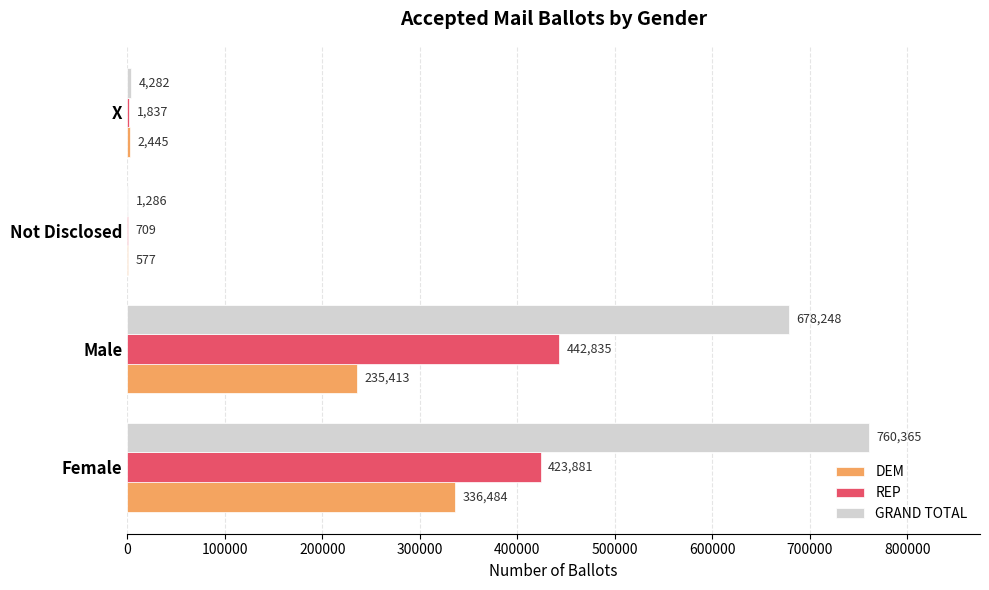

At which category is the sum across all series the highest?

Female